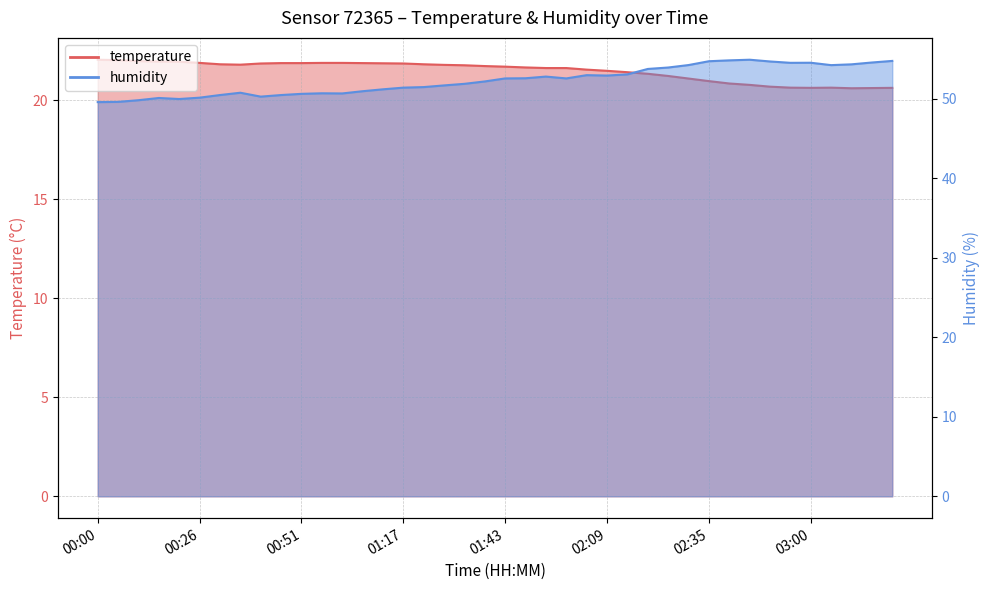

How many lines are shown in the chart?

2